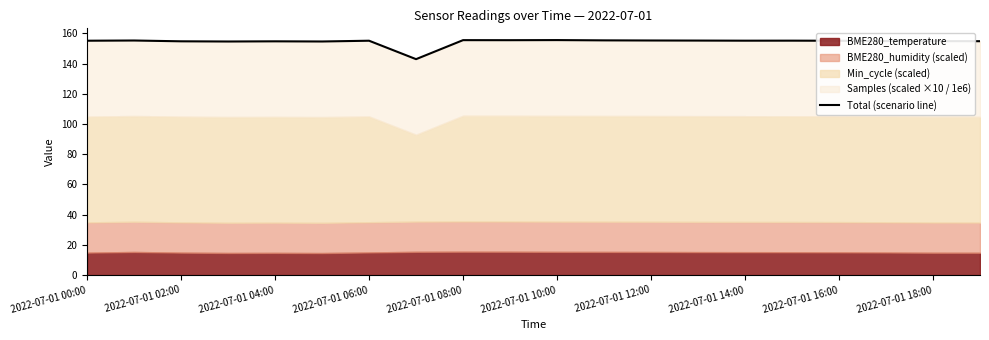

How many categories are shown in the chart?

20